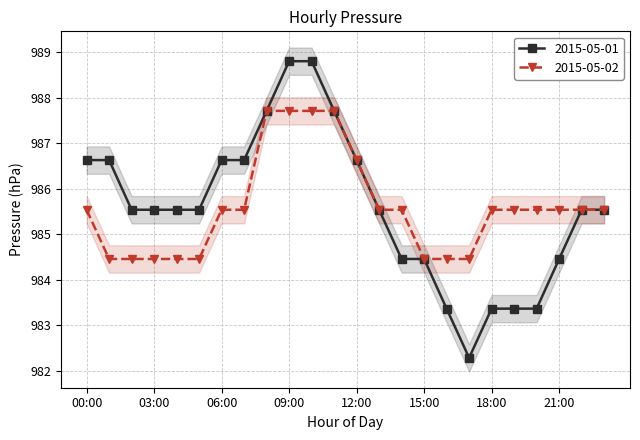

At 15:00, list the series in order from largest to smallest.

2015-05-01, 2015-05-02